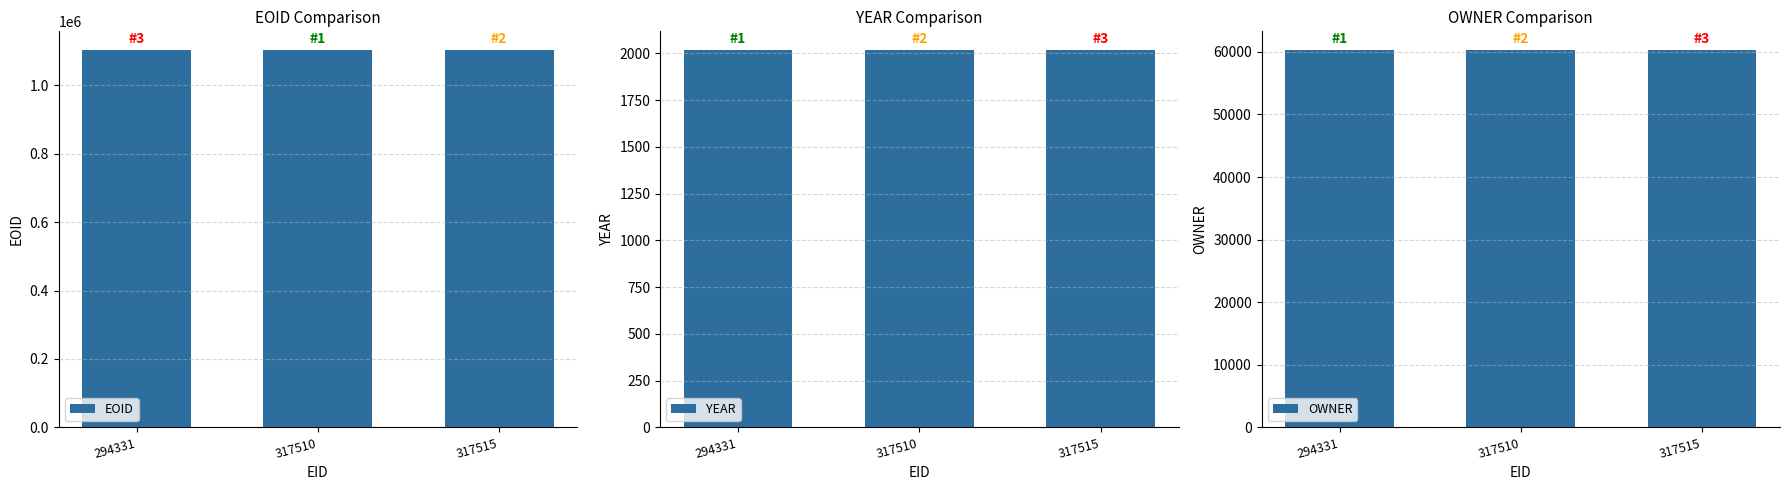

What is the total value across all series at 317515?

1165053